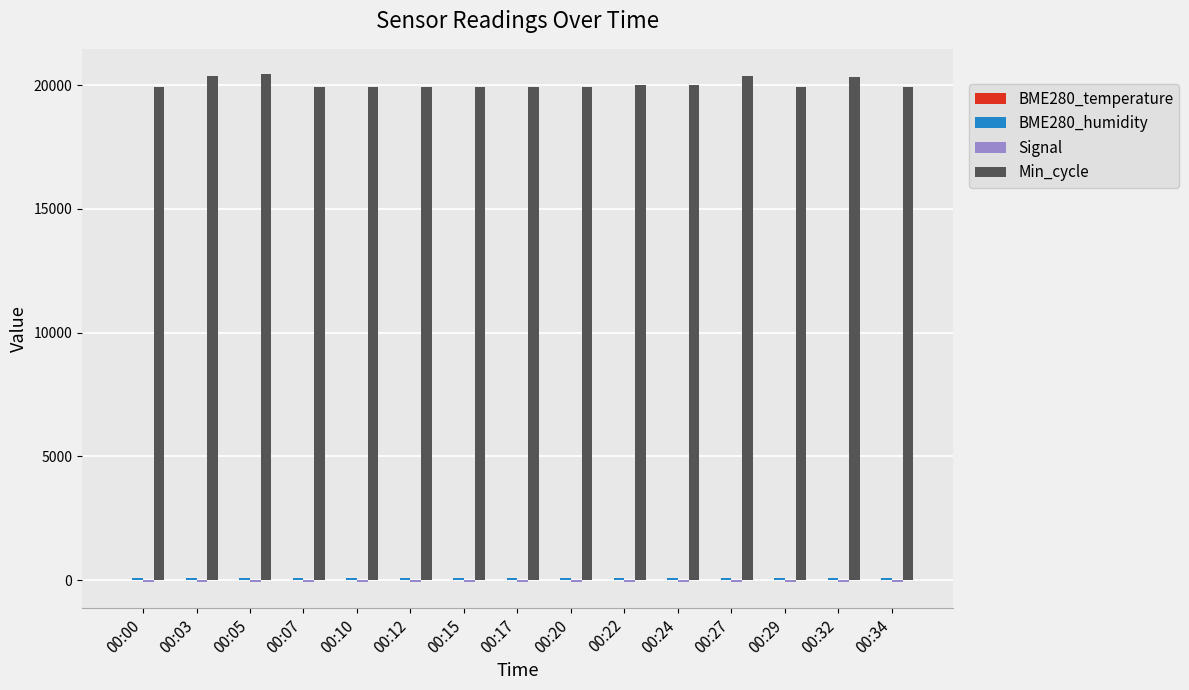

What is the maximum value for Min_cycle?

20446.0